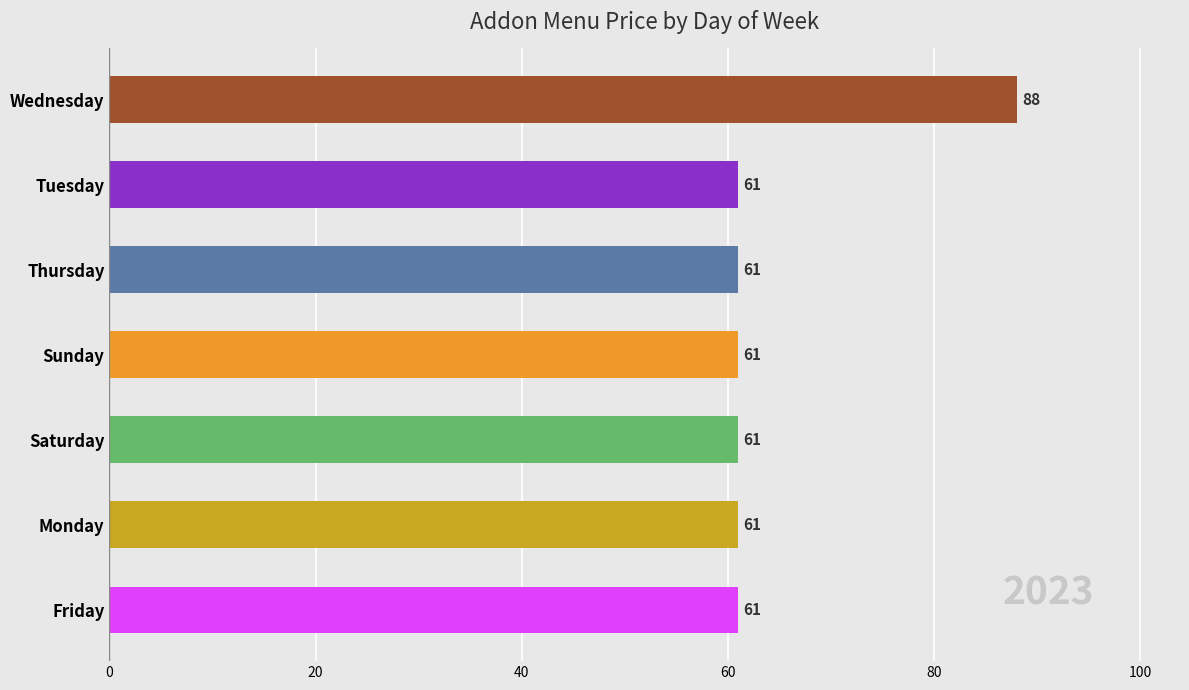

Read the value at Saturday.

61